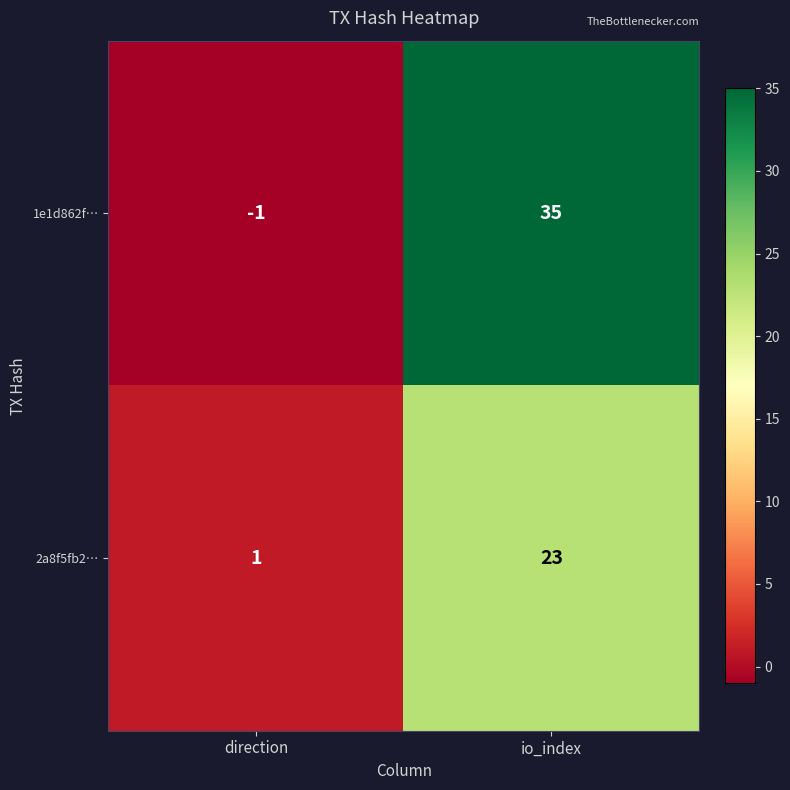

What value does the 1e1d862f… series have at io_index, to the nearest 5?

35